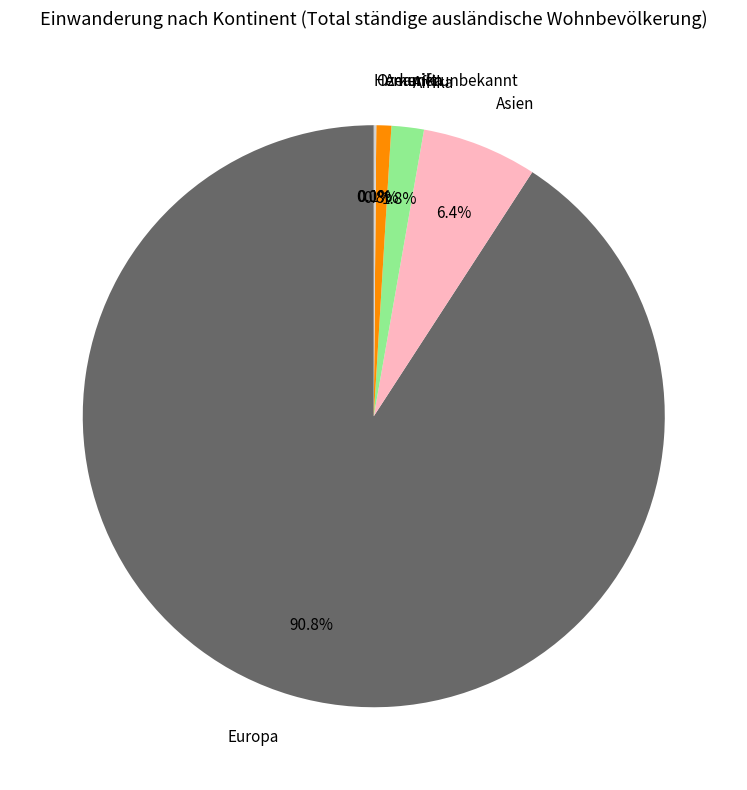

The Amerika slice represents 12% of the pie. True or false?

False